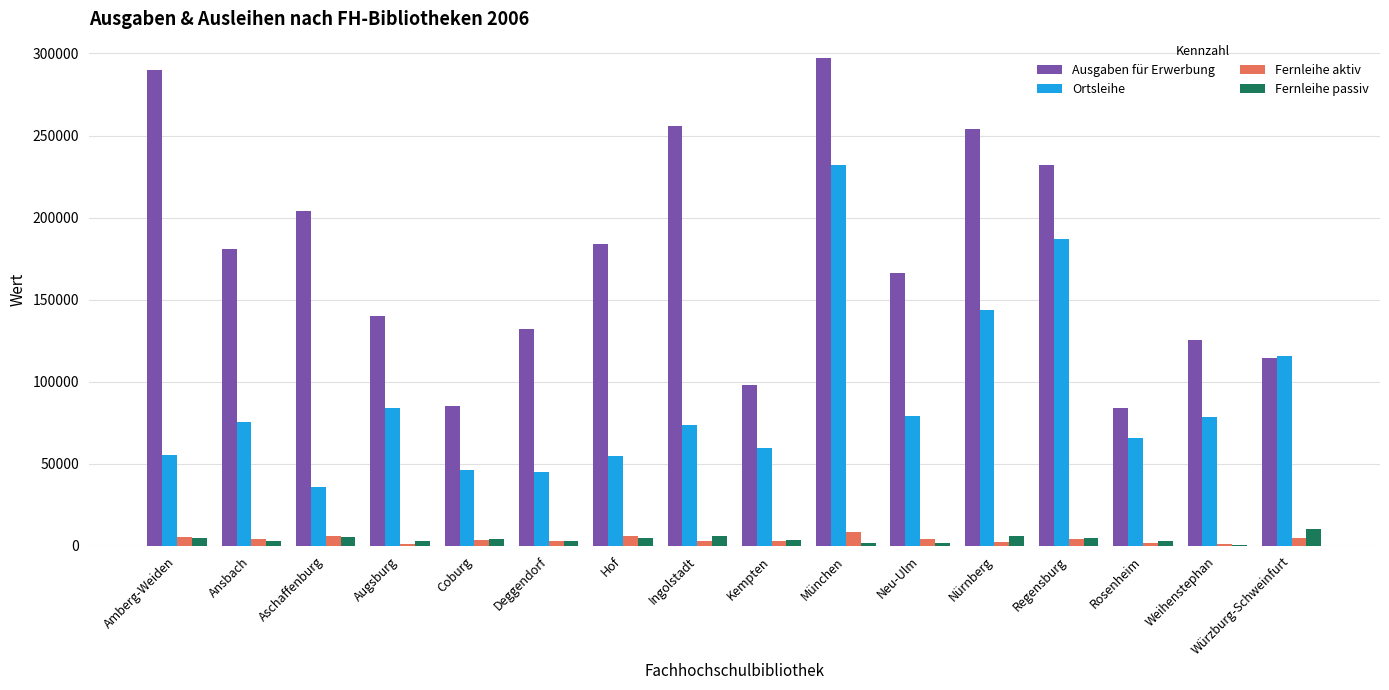

What is the sum of the Fernleihe passiv values at Augsburg and Ansbach?

5414